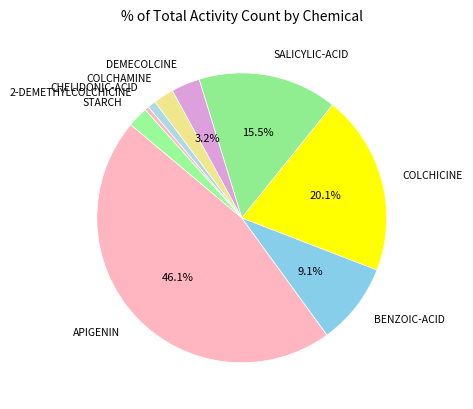

True or false: COLCHAMINE accounts for 2% of the total.

True